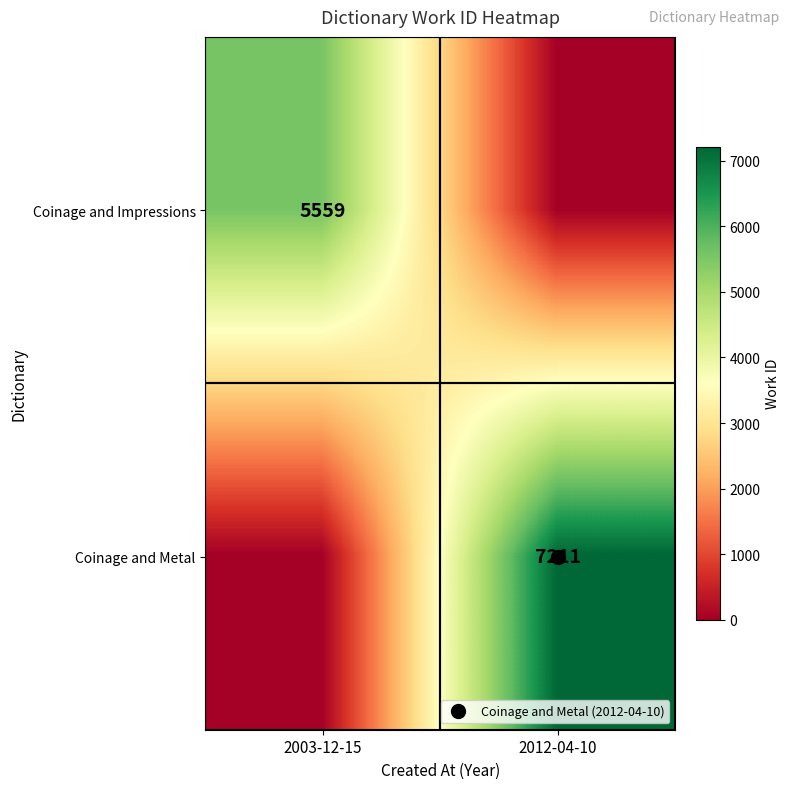

The Coinage and Metal series shows 11313 at 2012-04-10. True or false?

False